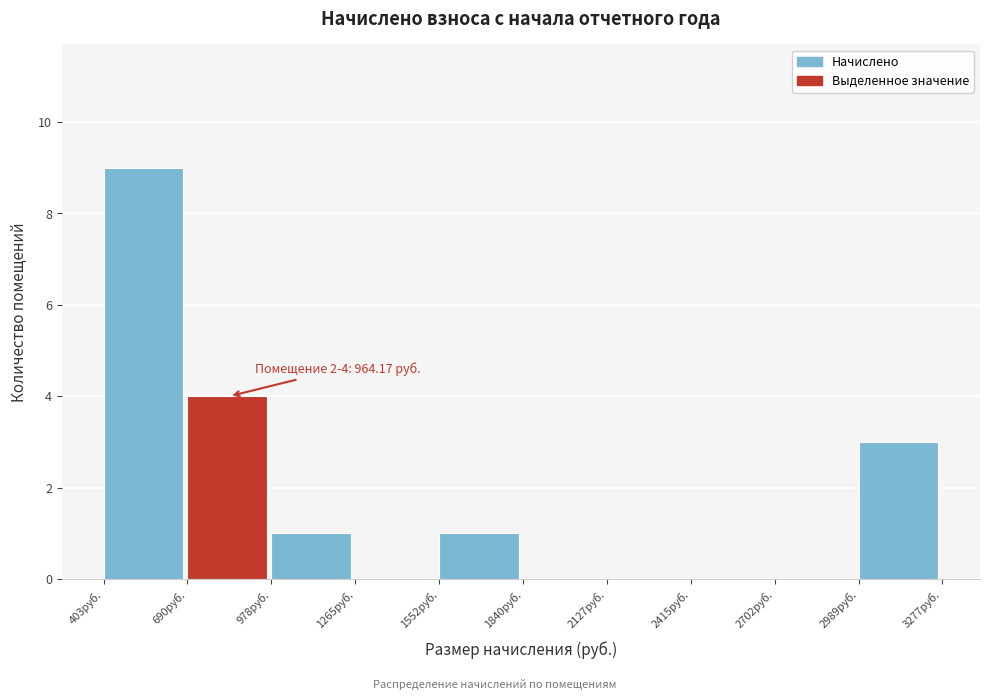

Which range on the x-axis has the tallest bar?

400 to 700